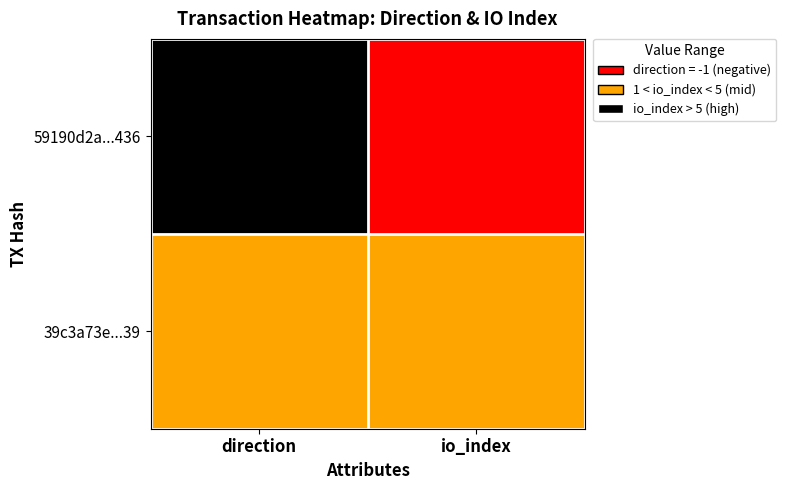

At which category does the chart reach its minimum across all series?

direction